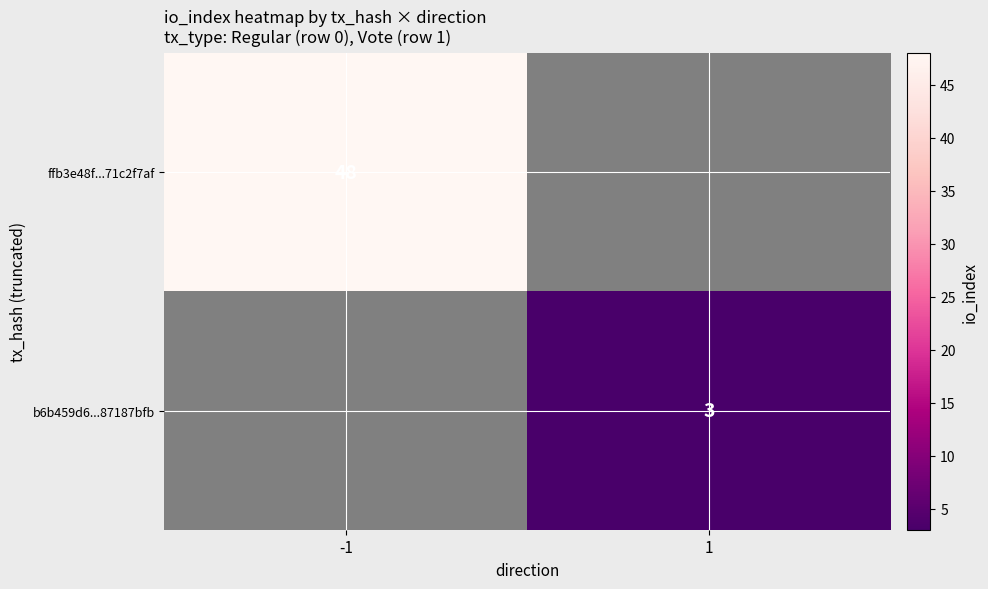

The ffb3e48f...71c2f7af series shows 48 at -1. True or false?

True